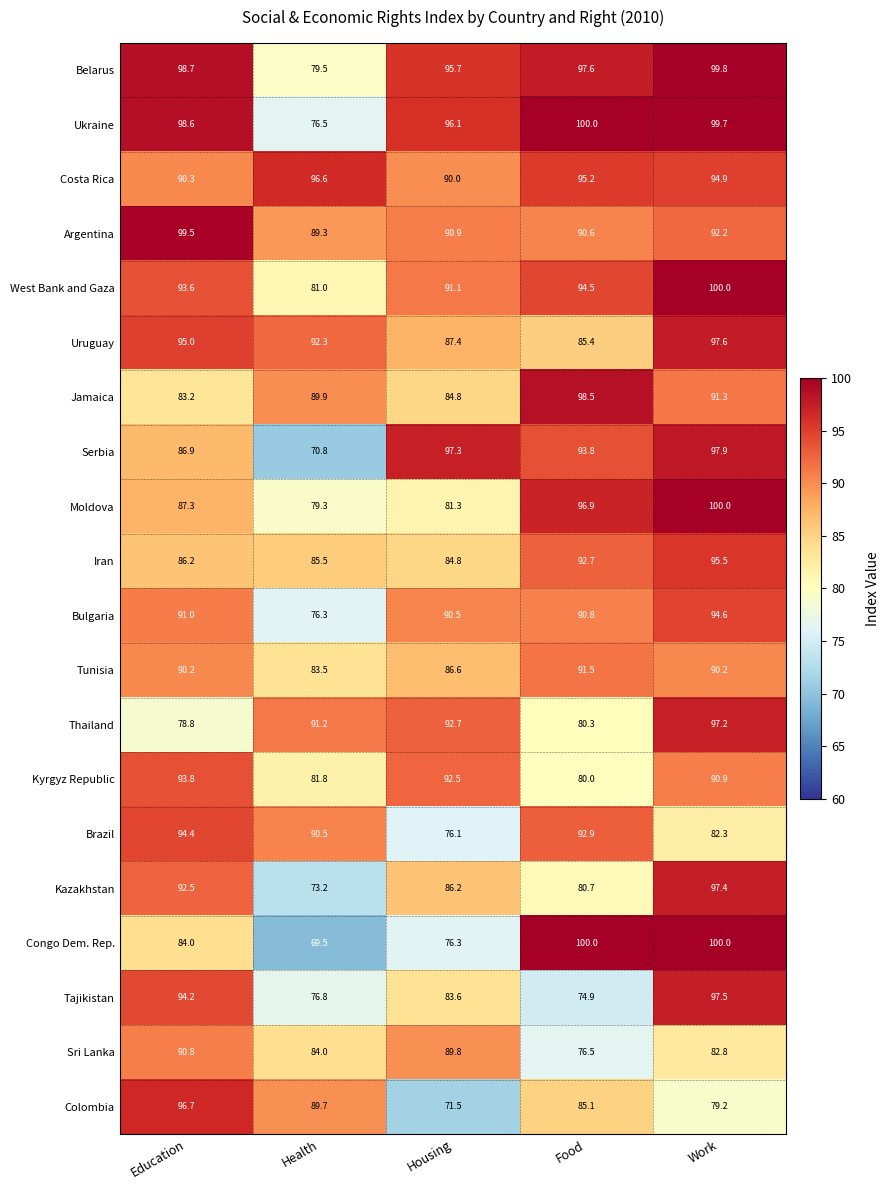

Which series changed the most between Education and Housing?

Colombia